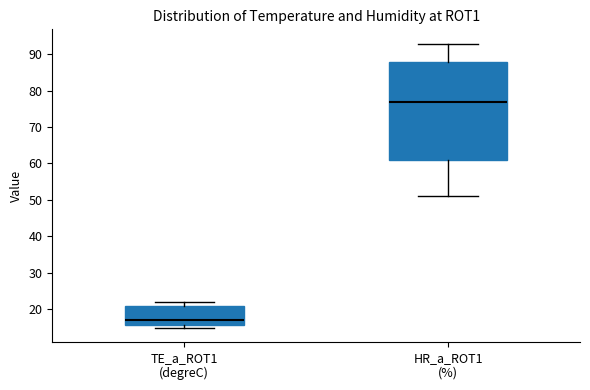

Which box's median line is the lowest?

TE_a_ROT1 (degreC)